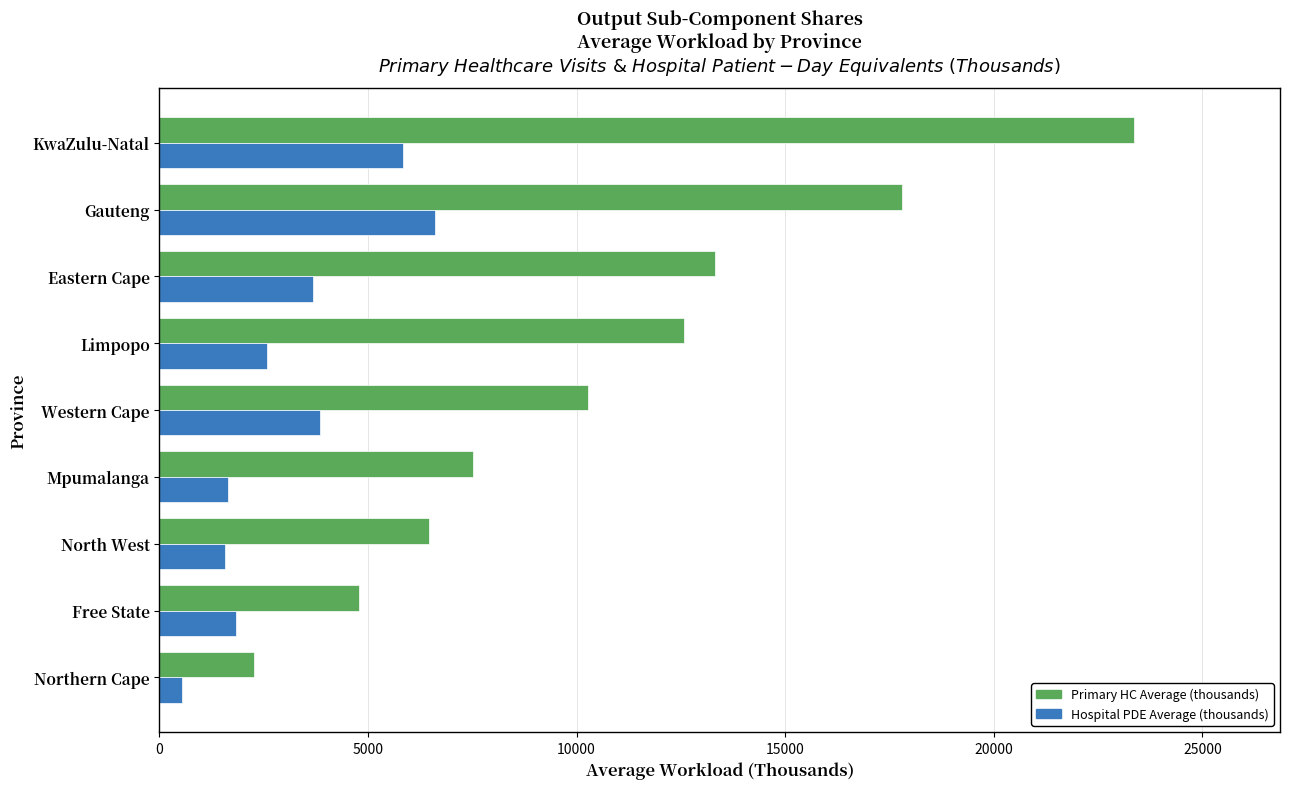

List the series in order of their peak value, lowest first.

Hospital PDE Average (thousands), Primary HC Average (thousands)